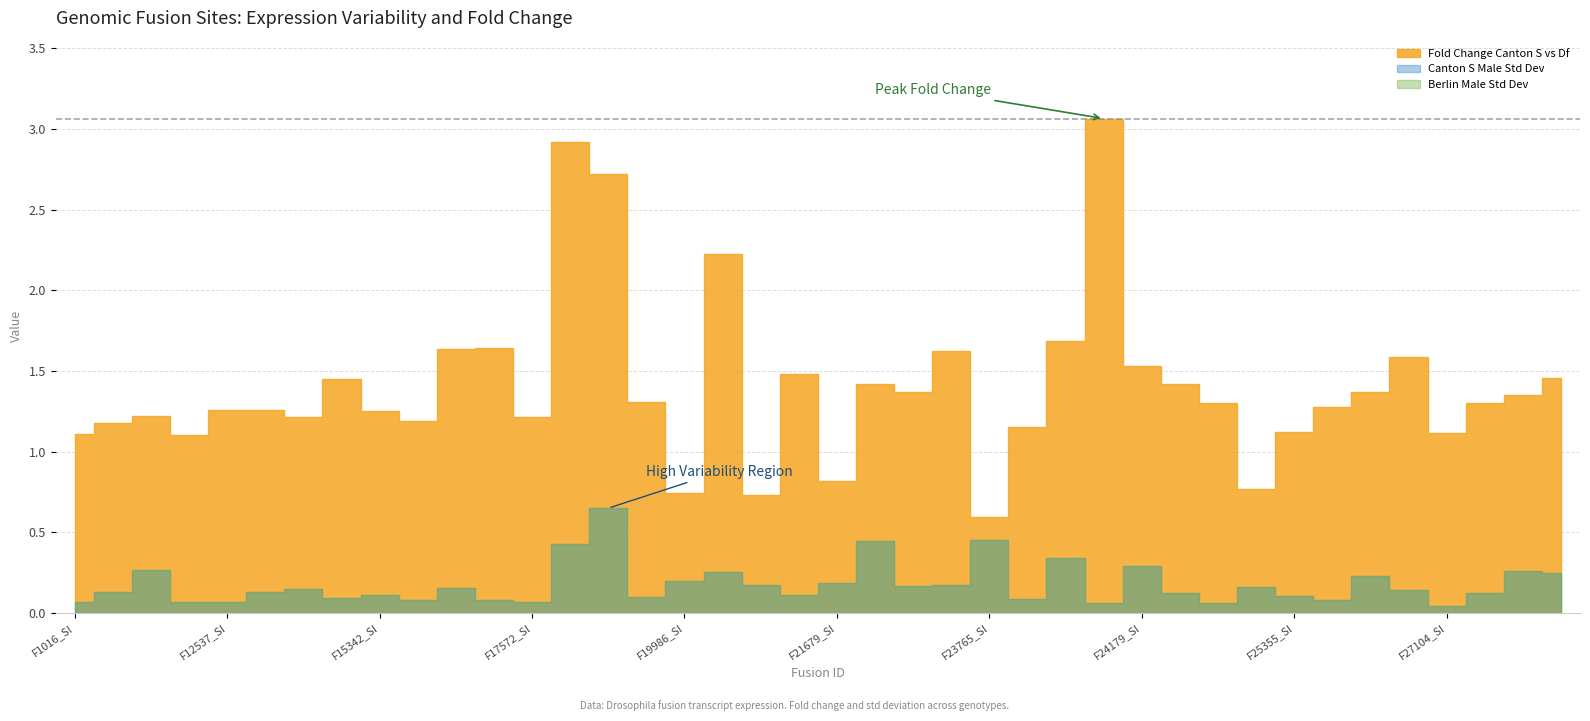

In Fold Change Canton S vs Df, how many points are lower than both neighbors (excluding endpoints)?

11